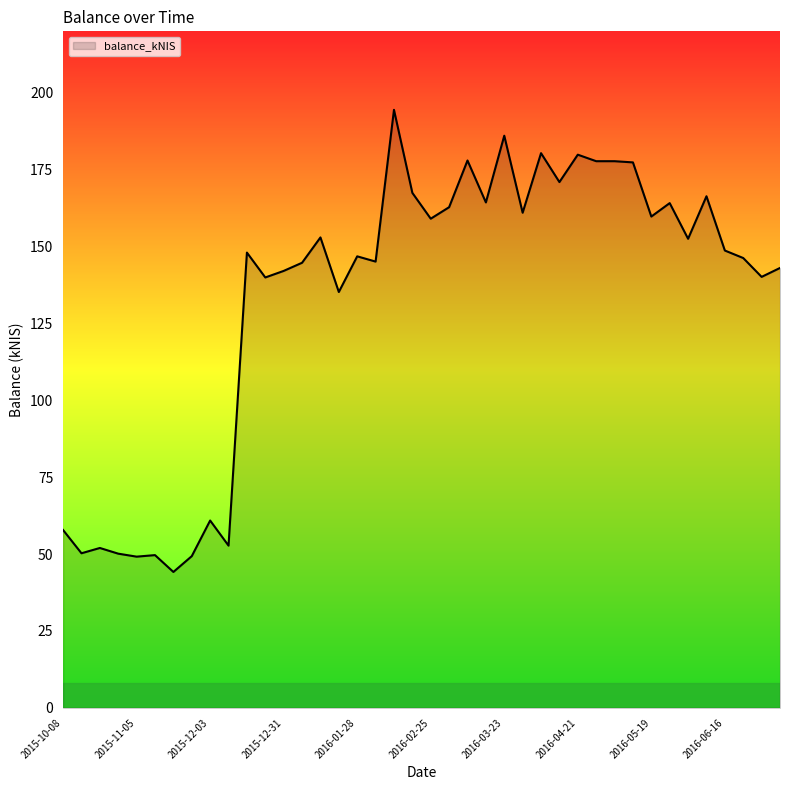

What is the difference between the maximum and minimum values?

150.3